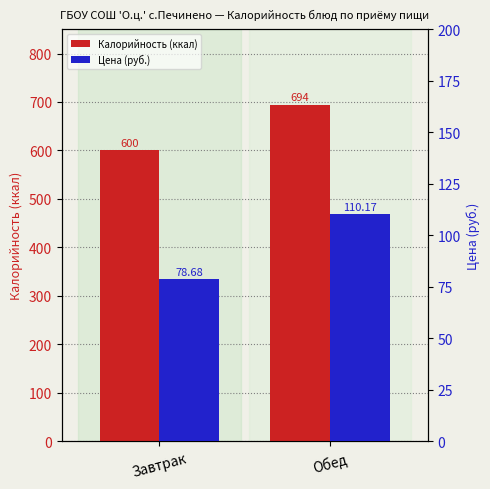

Where is Цена (руб.) nearest to the value 94?

Завтрак